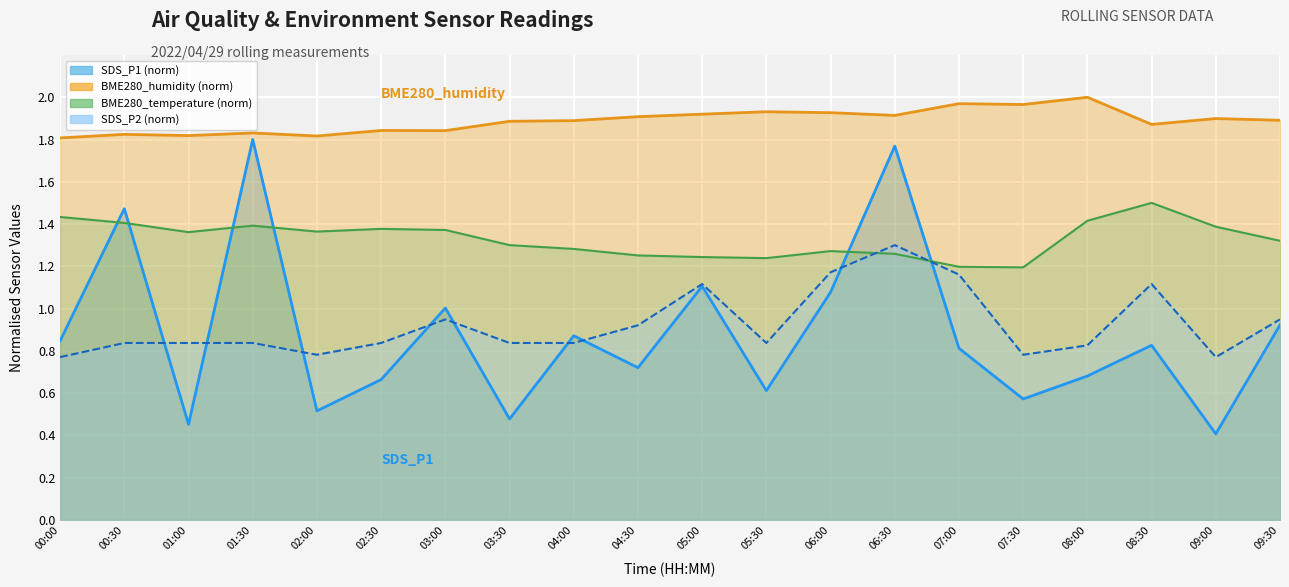

The value of SDS_P2 at 04:00 is 0.8. True or false?

True